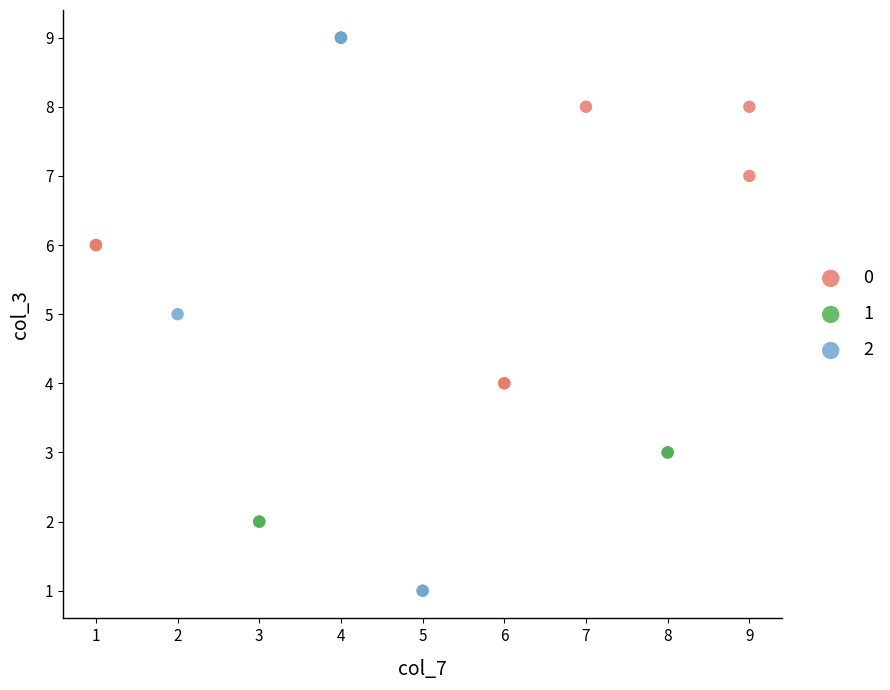

Which series reaches the maximum Y coordinate?

2